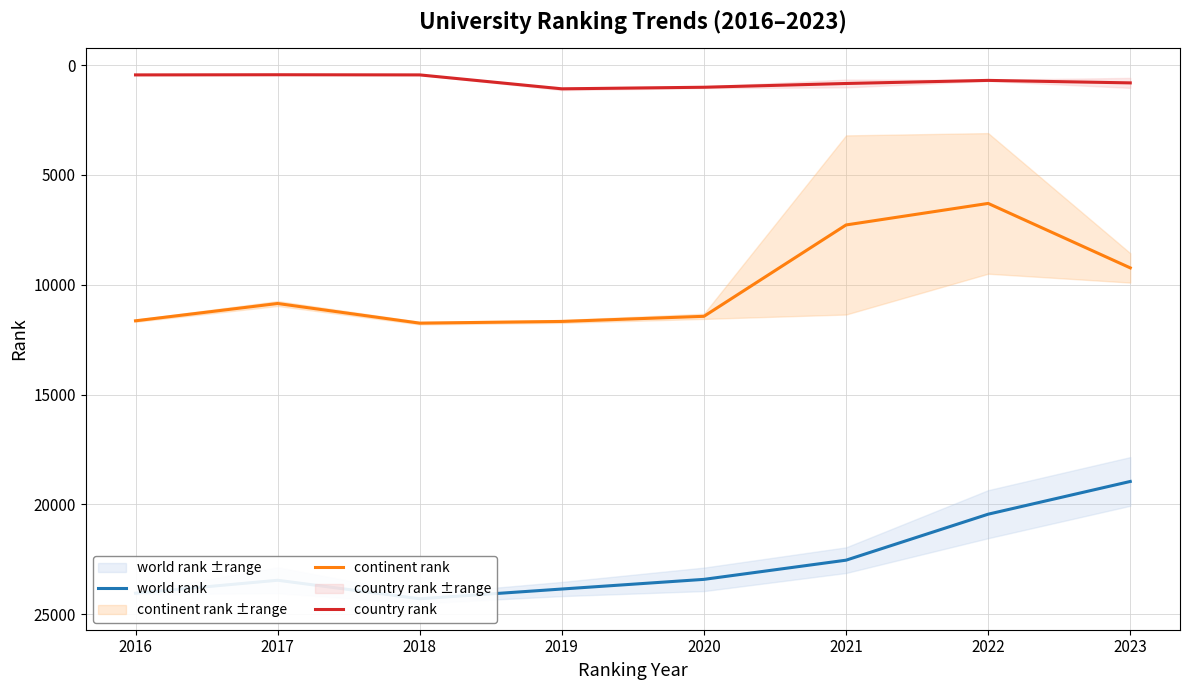

True or false: continent rank and world rank intersect in this chart.

False